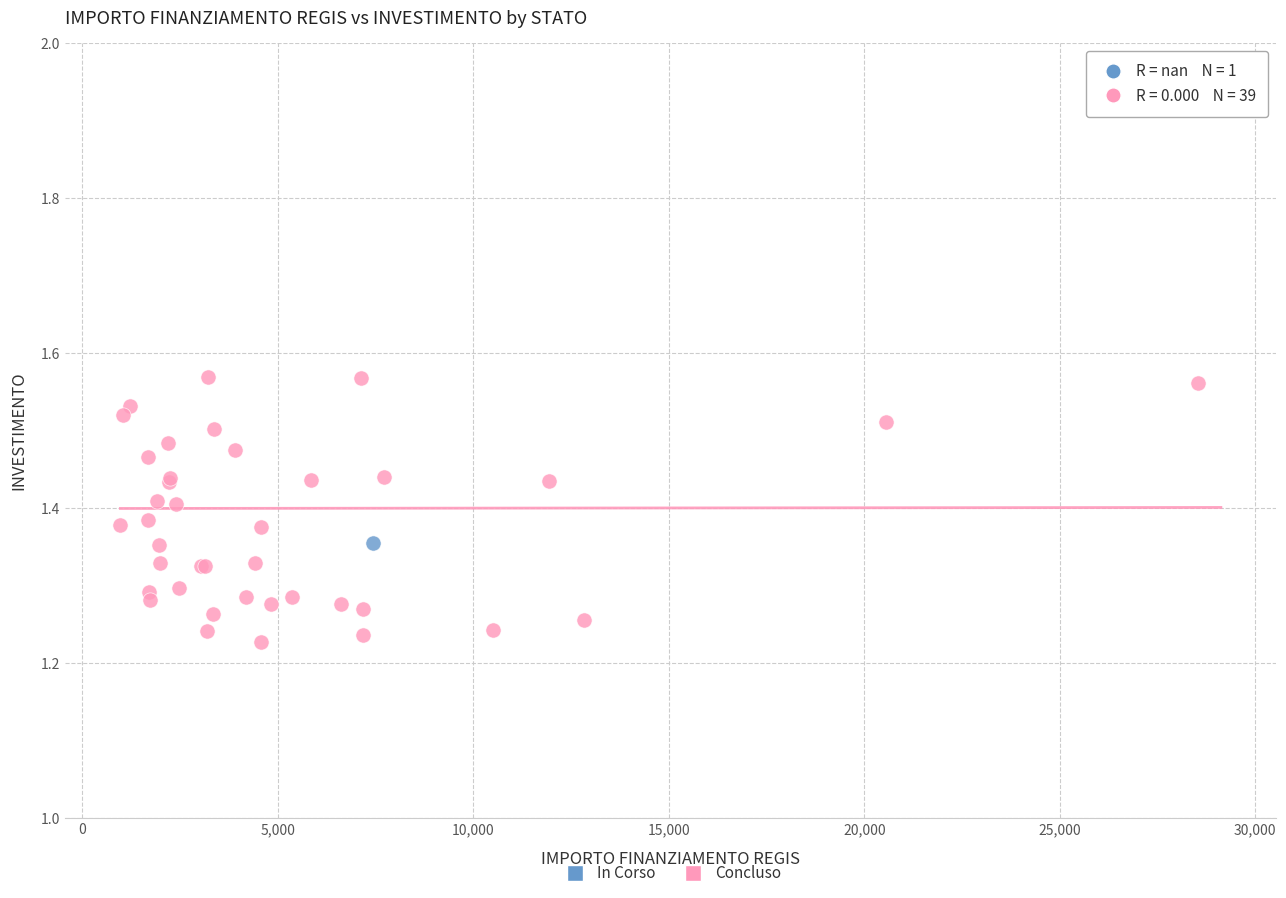

What are all the series names shown in the legend?

In Corso, Concluso